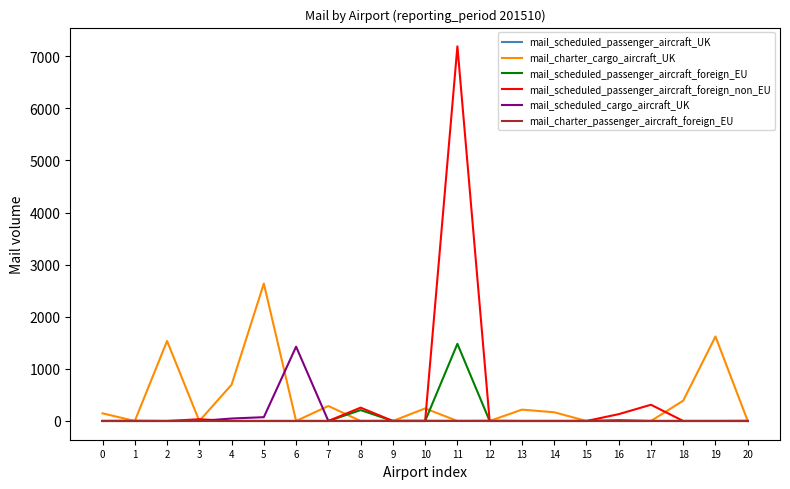

The value of mail_charter_passenger_aircraft_foreign_EU at 10 is 0.0. True or false?

True